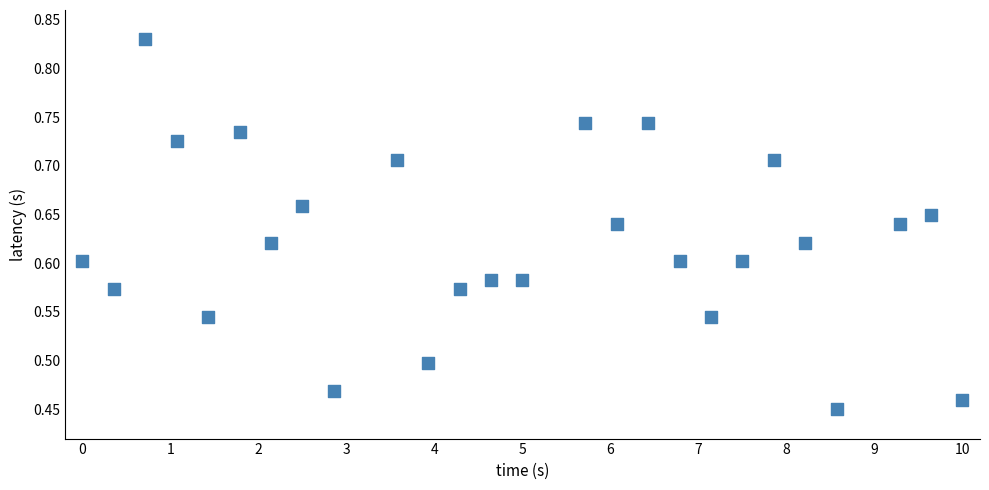

What is the range of Y values (max minus min)?

0.4